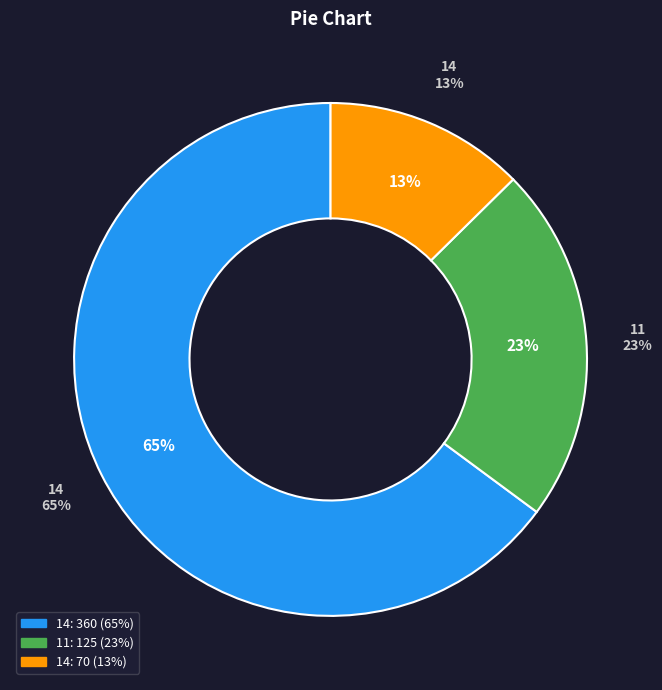

To the nearest percent, what percentage of the pie is 11?

23%